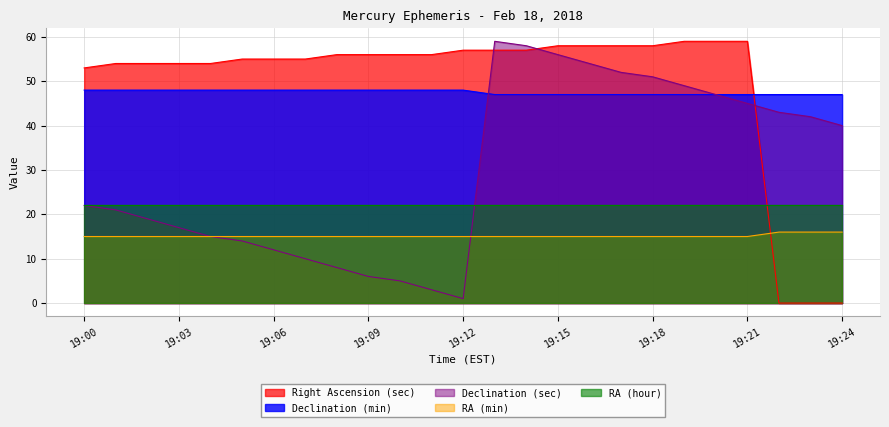

Does the chart display data point markers on the line(s)?

No